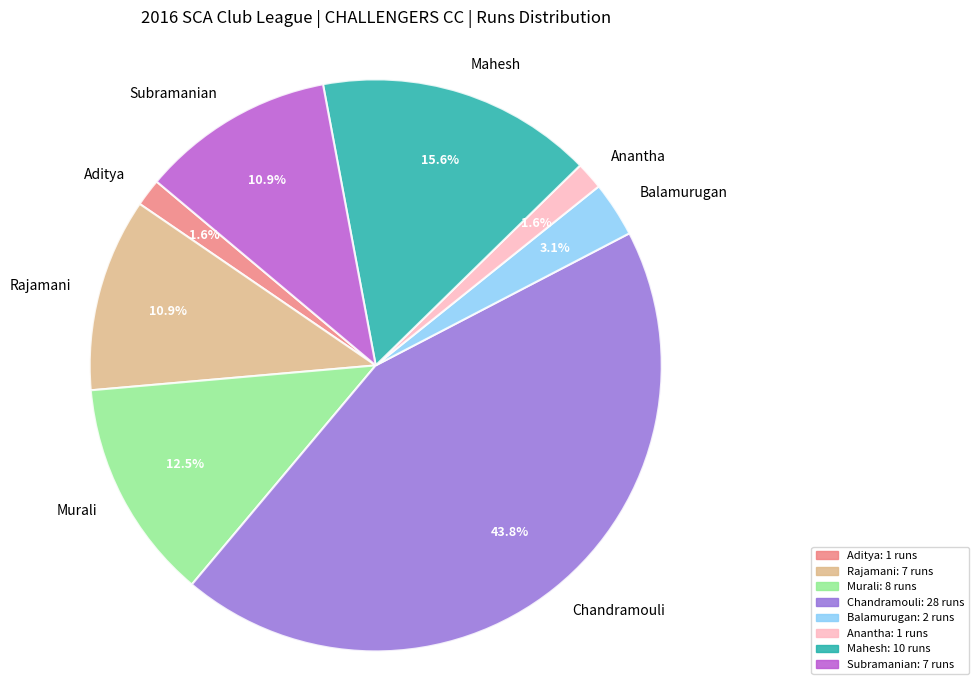

Is there any slice that represents more than half of the pie?

No